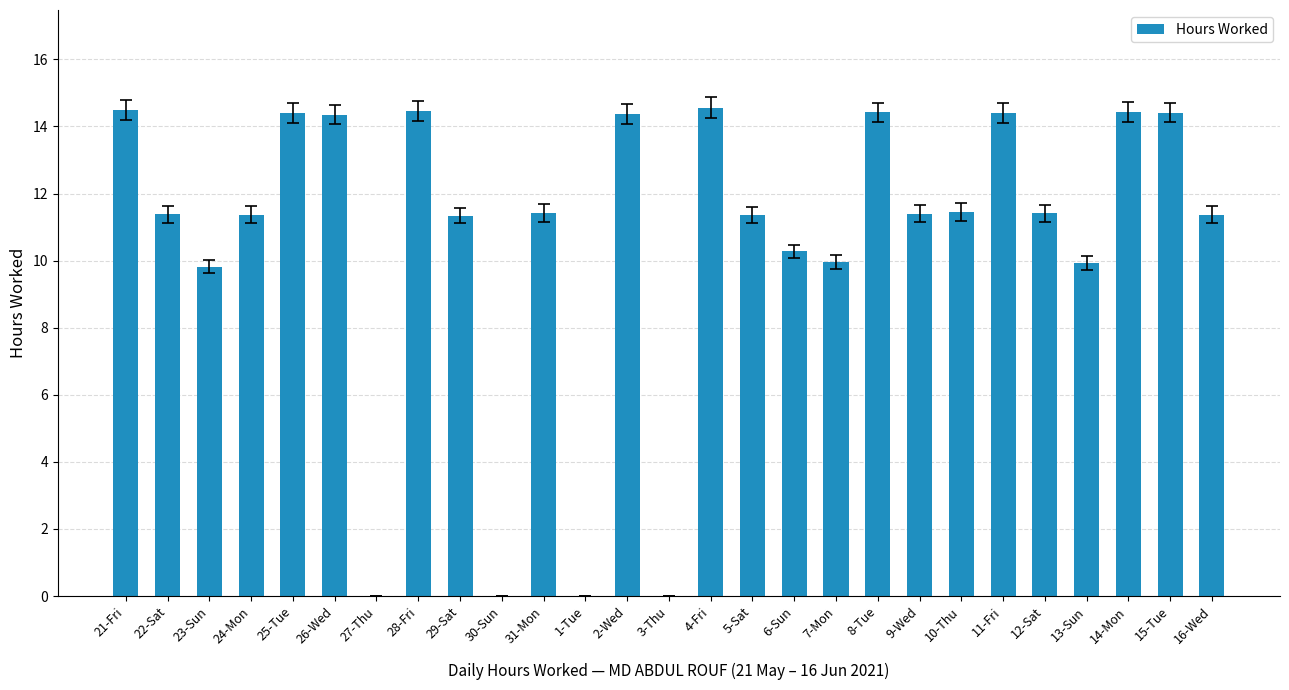

What is the greatest value displayed?

14.6